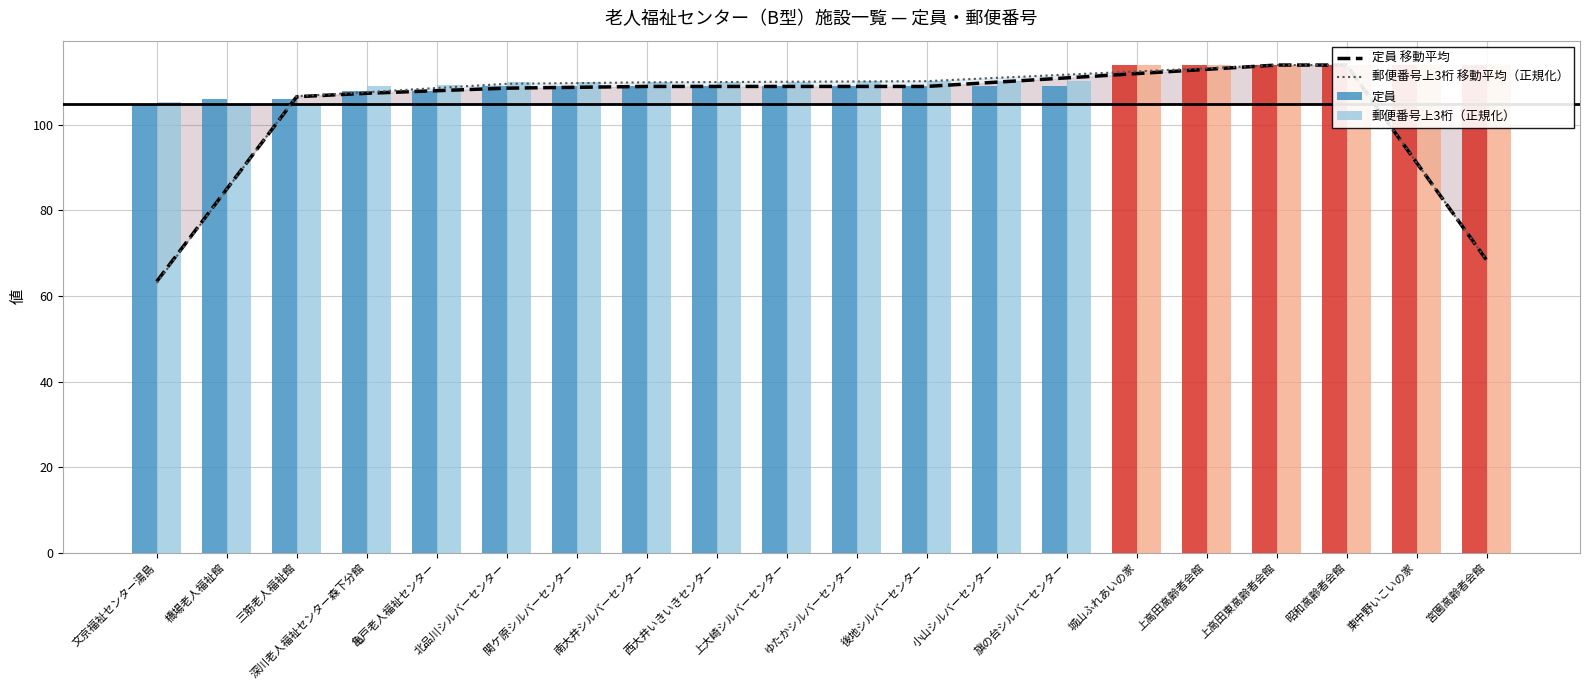

At which label does 郵便番号上3桁（正規化） reach its peak?

城山ふれあいの家